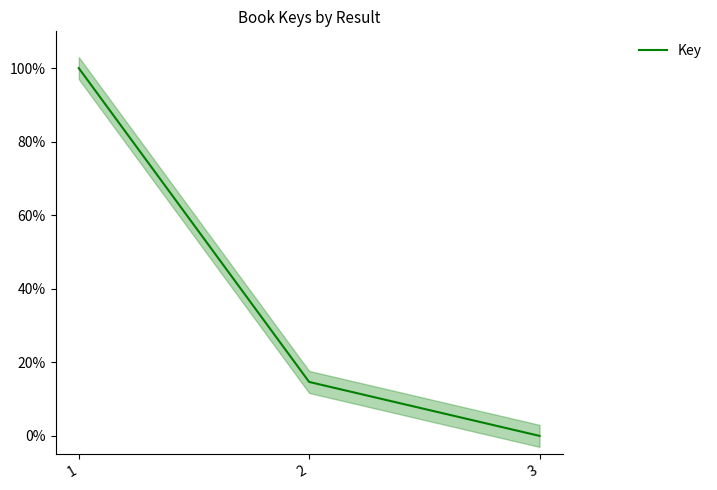

Reading right to left, transcribe all the data shown in this chart.

0.0	14.7	100.0